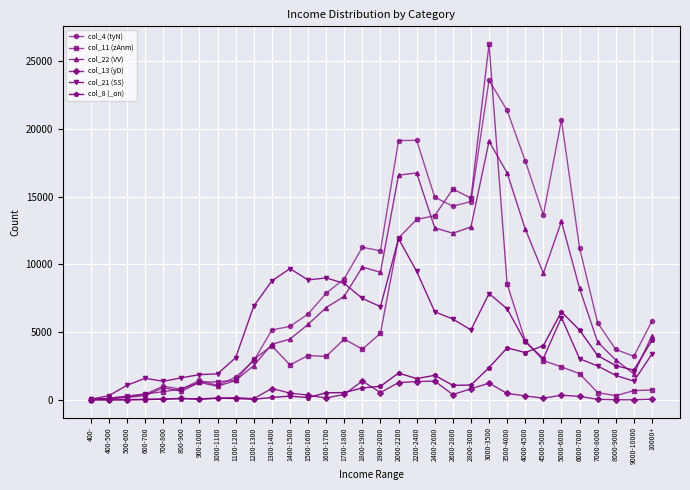

At which category is the sum across all series the highest?

3000-3500